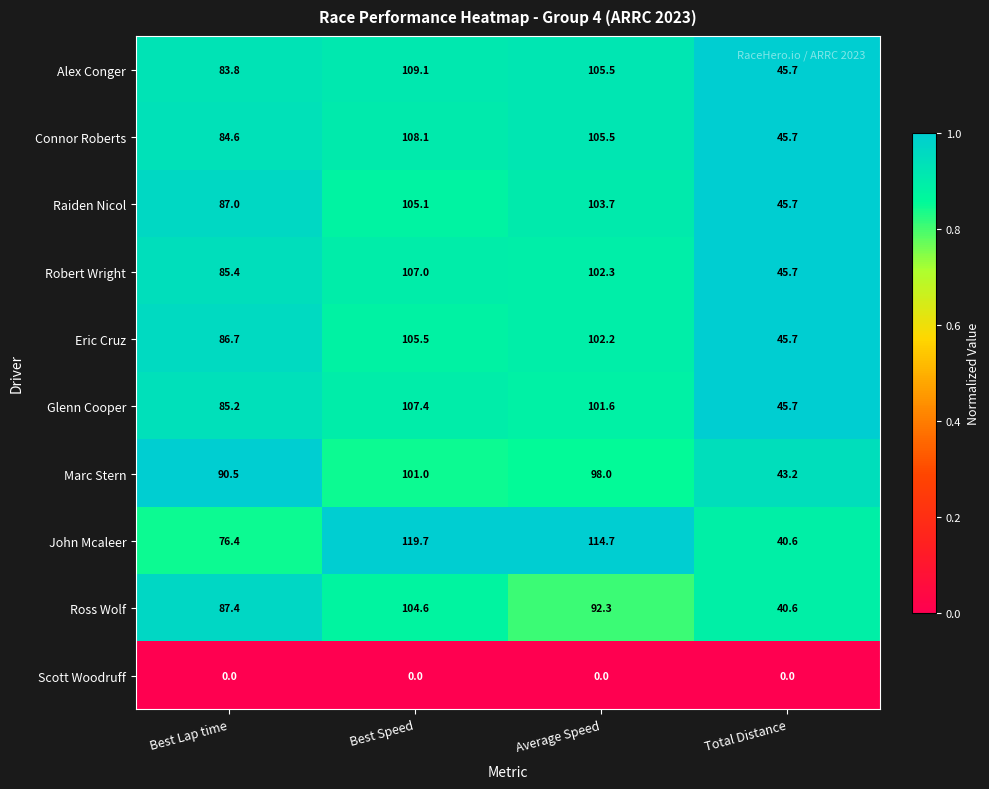

Rank the series by their maximum value, from highest to lowest.

John Mcaleer, Alex Conger, Connor Roberts, Glenn Cooper, Robert Wright, Eric Cruz, Raiden Nicol, Ross Wolf, Marc Stern, Scott Woodruff